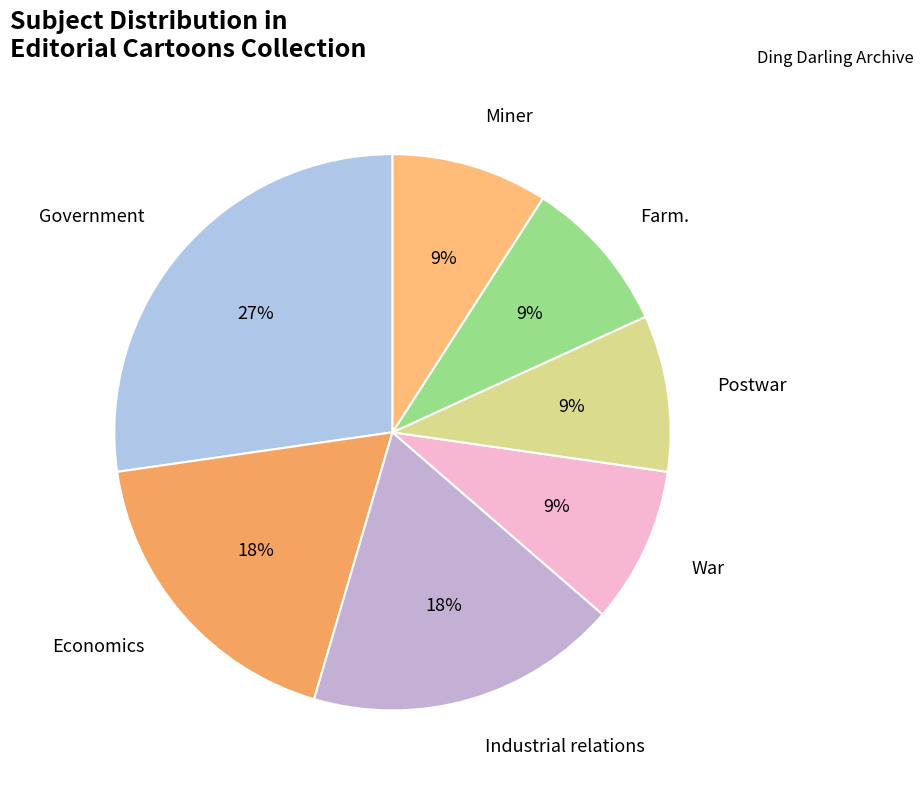

Count the number of slices in the pie.

7